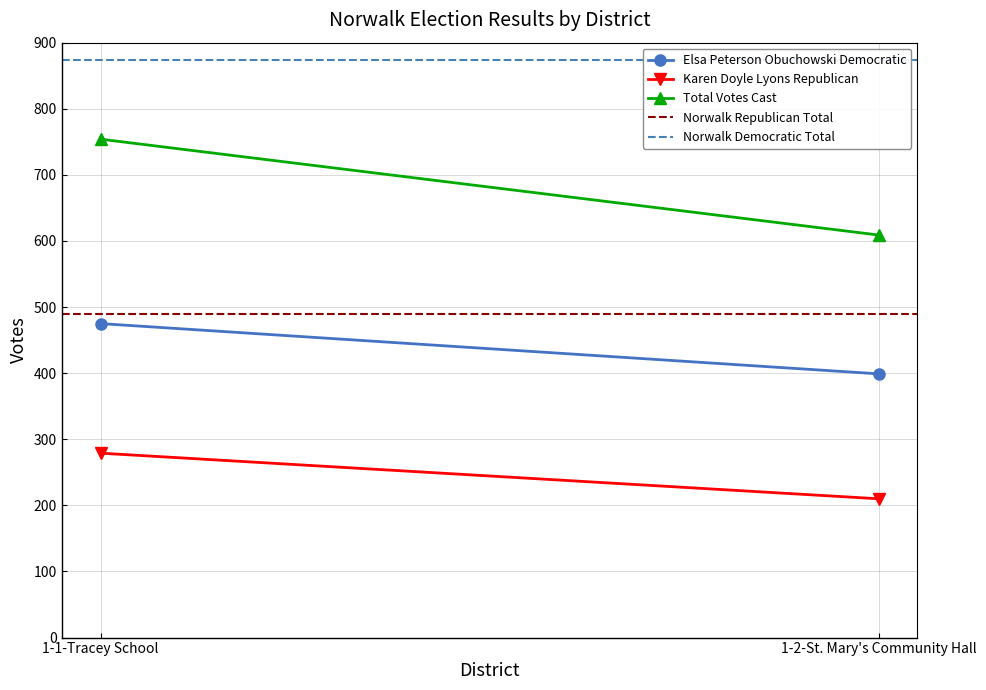

At which category is the sum across all series the highest?

1-1-Tracey School